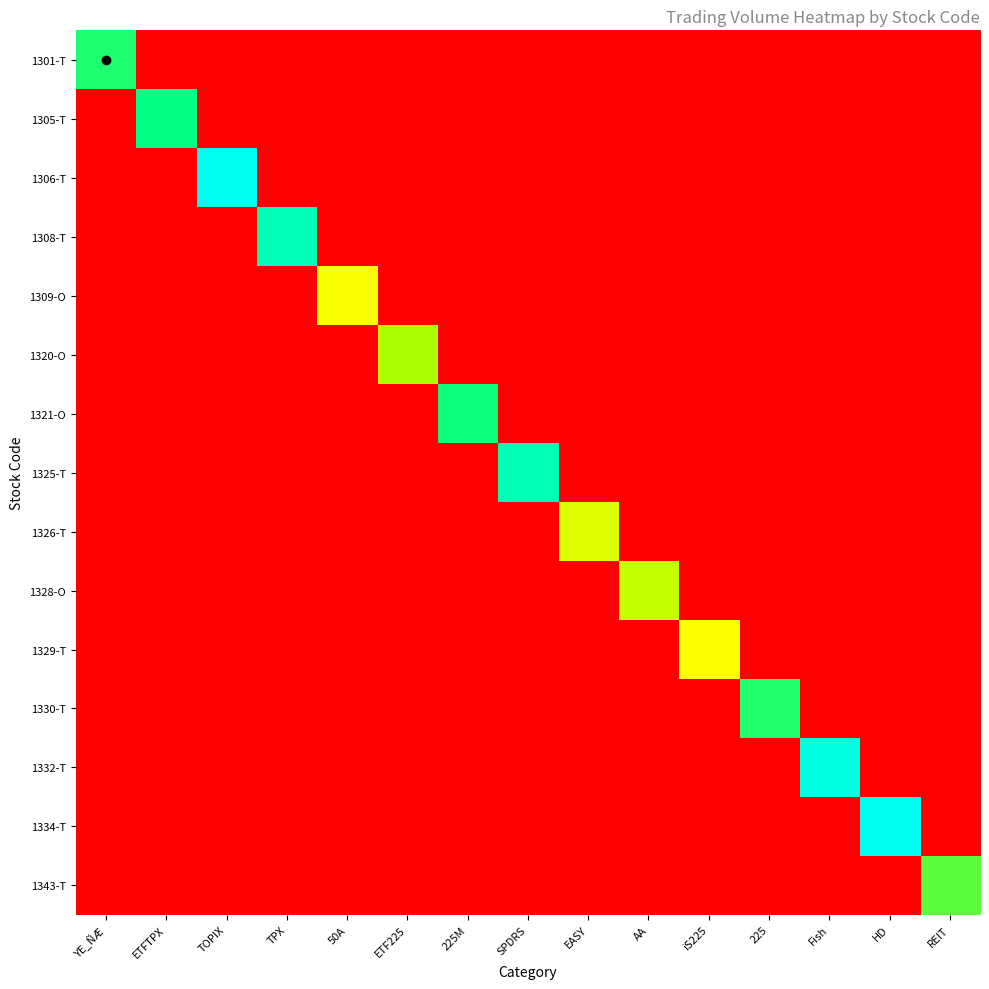

Which has a higher value, REIT or Fish?

REIT